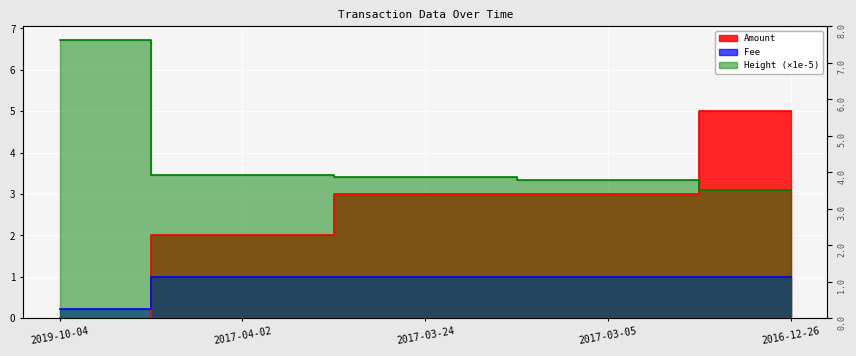

How many data points does each series have?

5